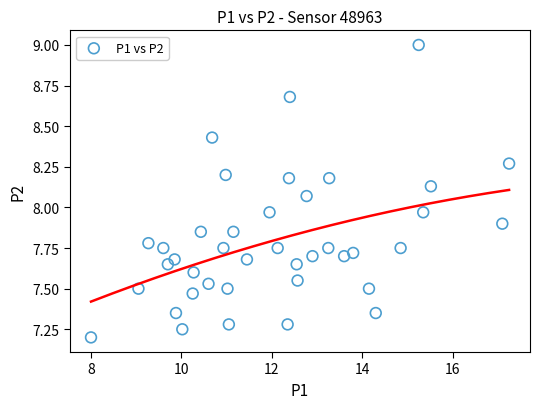

What is the range of Y values (max minus min)?

1.8